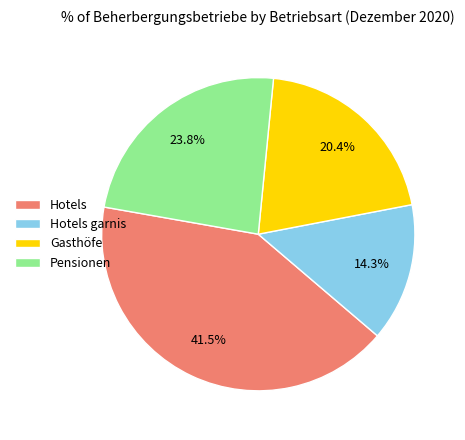

How many segments does this pie chart have?

4